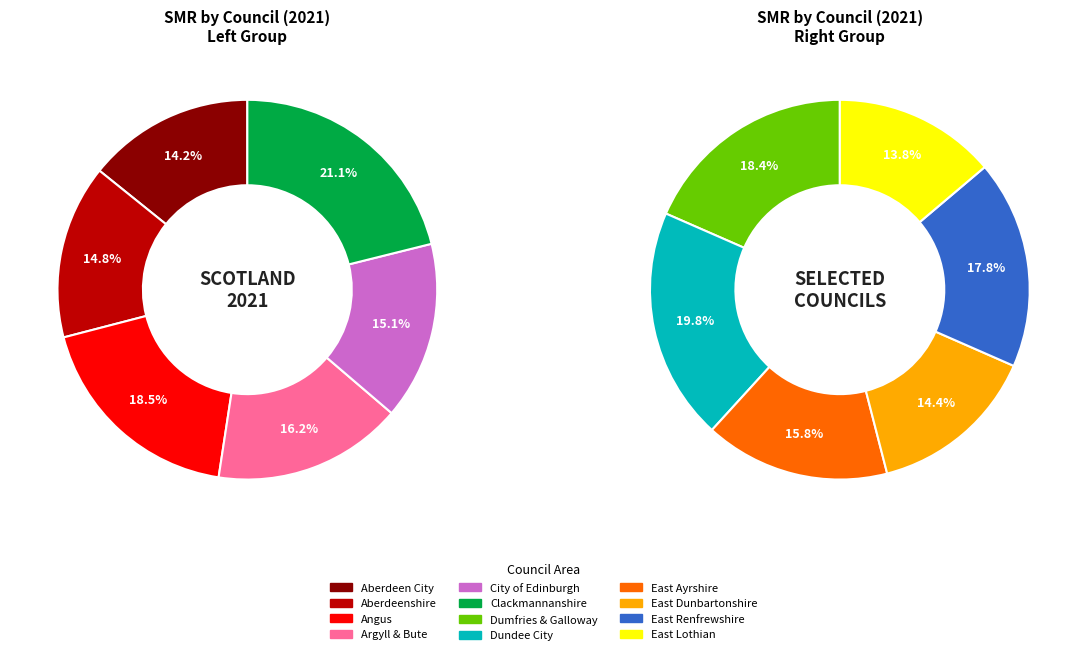

How many slices are in this pie chart?

12